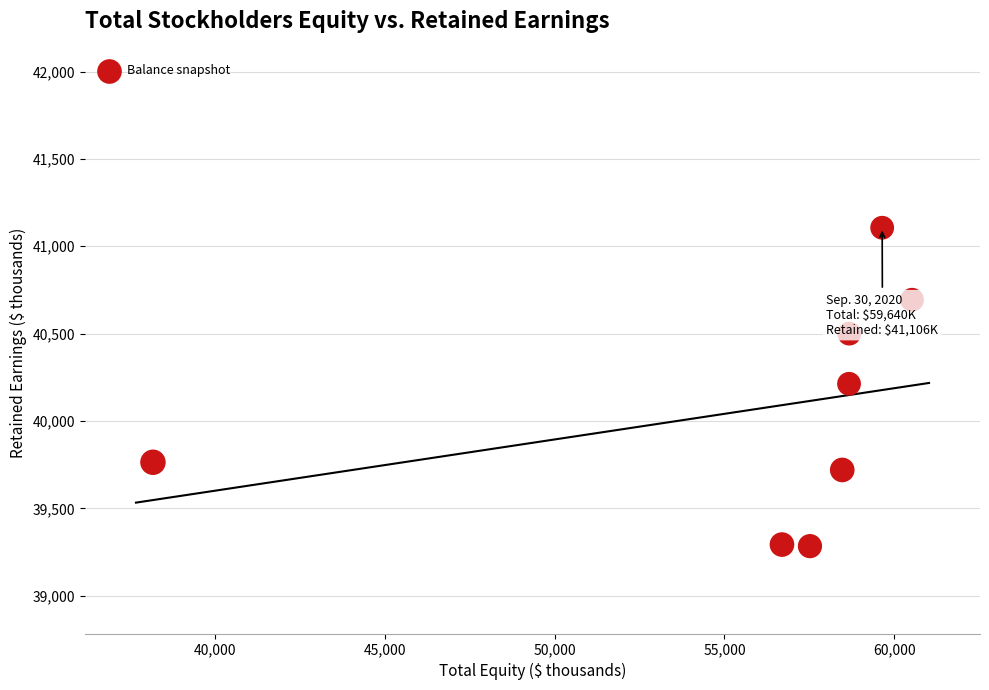

What is the range of X values (max minus min)?

22338